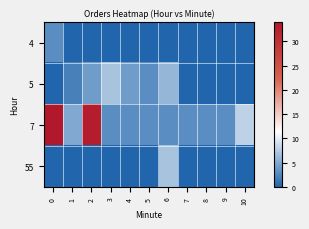

How many series are shown in this chart?

4